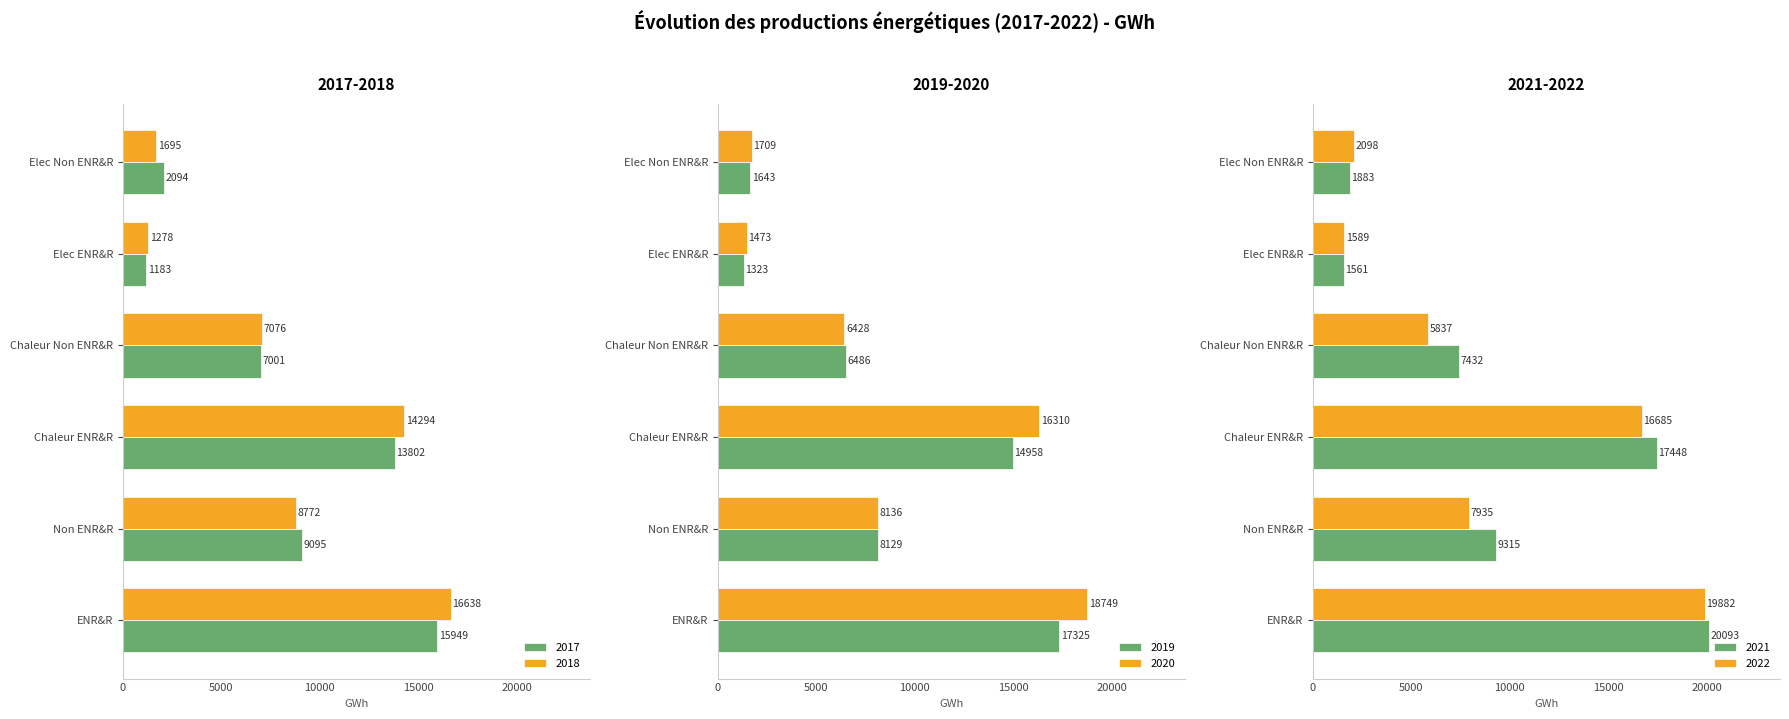

At which label is 2020 closest to 10111?

Non ENR&R